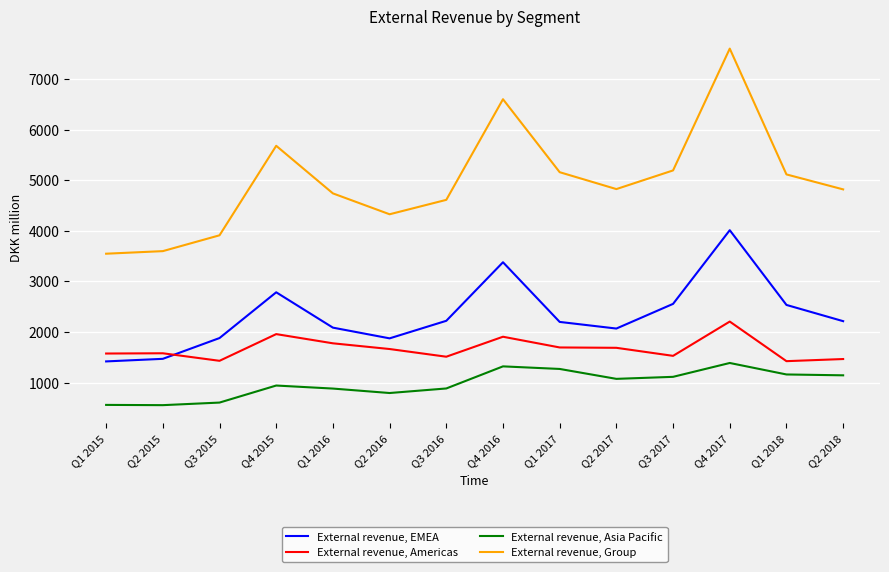

In External revenue, Group, how many points are higher than both neighbors (excluding endpoints)?

3